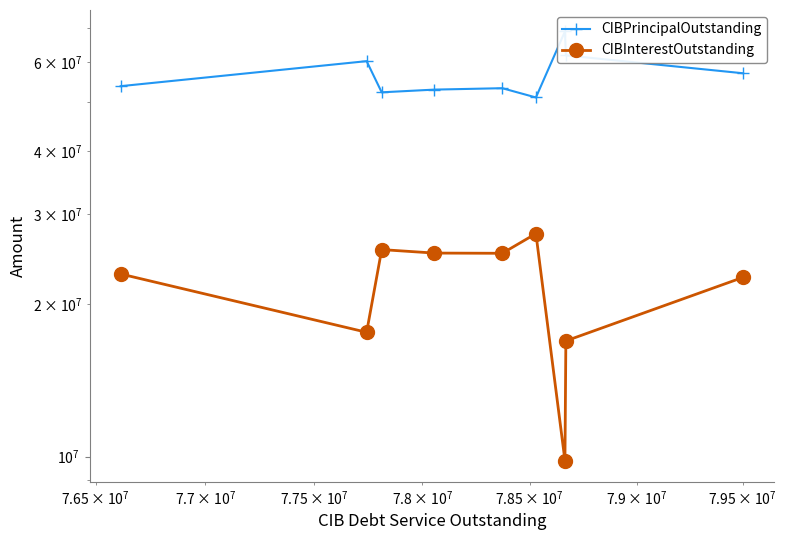

True or false: CIBPrincipalOutstanding and CIBInterestOutstanding cross at least once.

False